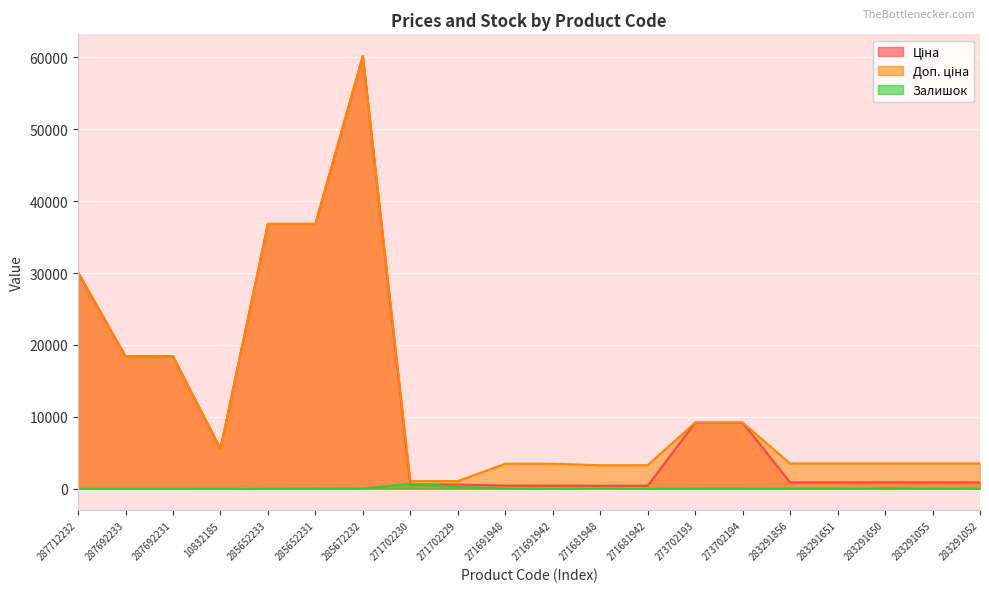

True or false: Доп. ціна has more than 2 points higher than both neighbors.

False